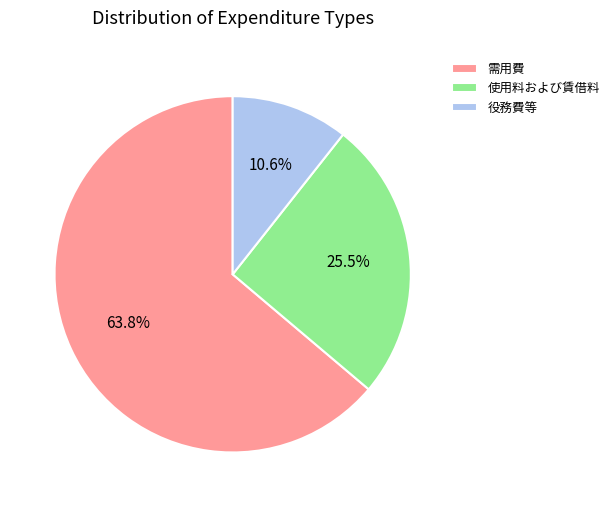

Which slice is the smallest?

役務費等